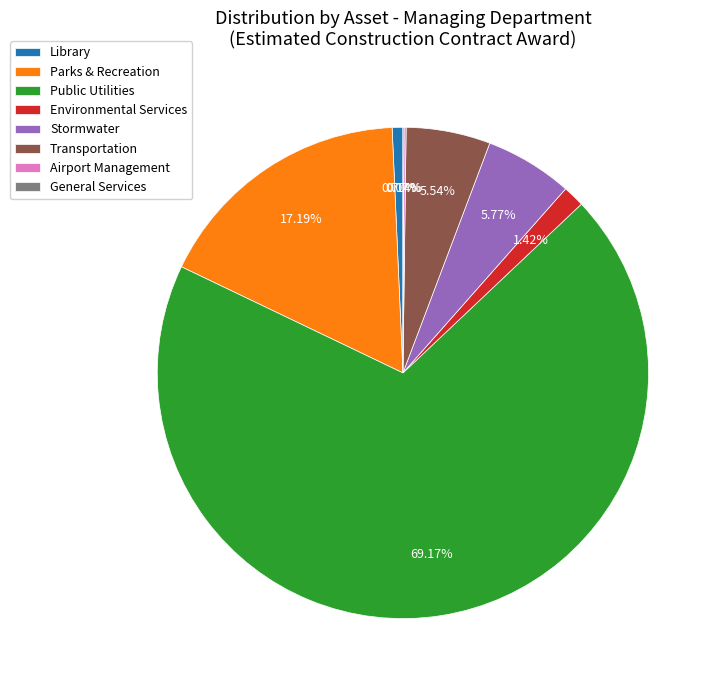

To the nearest percent, what is the difference between the largest and smallest slice percentages?

69%